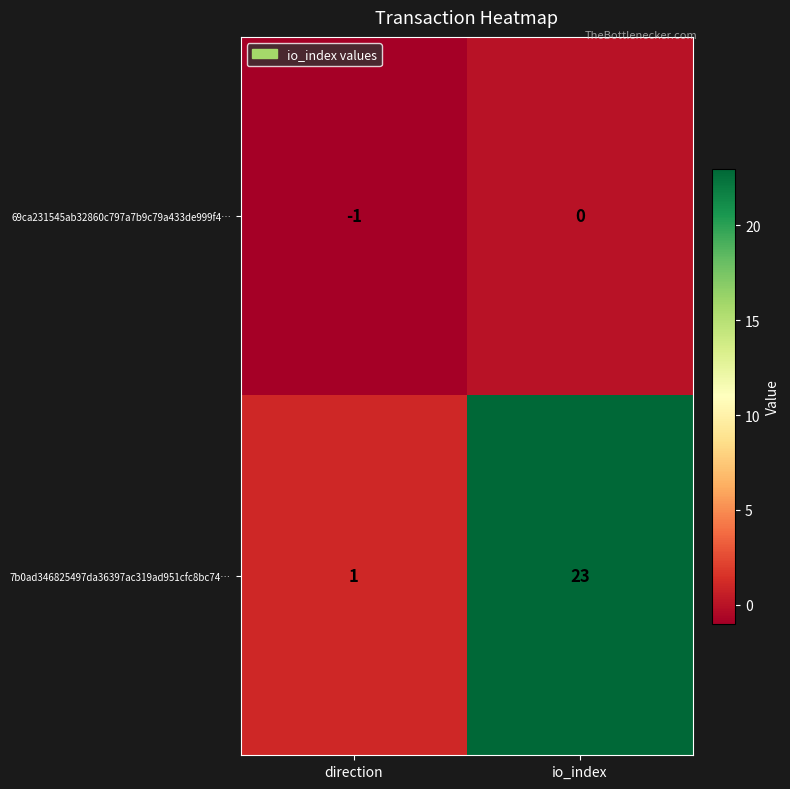

Which series has the largest range (max minus min)?

7b0ad346825497da36397ac319ad951cfc8bc74…